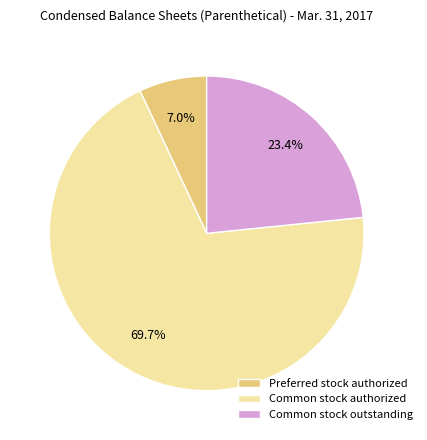

To the nearest percent, what is the average slice percentage?

33%